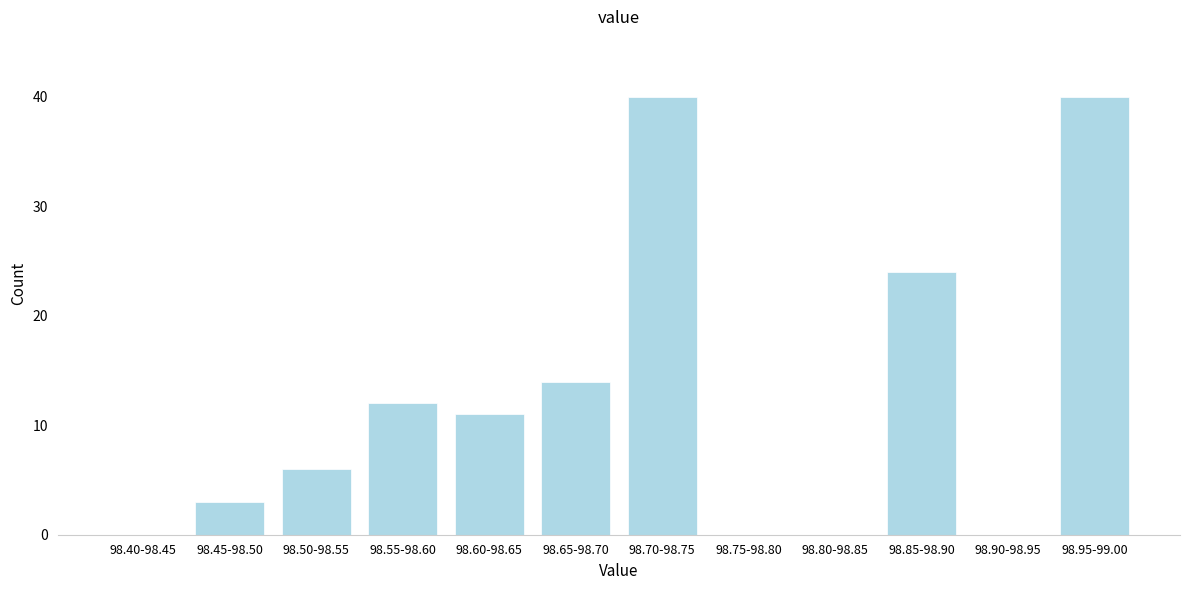

Reading left to right, extract all data points from this chart.

98.40-98.45=0	98.45-98.50=3	98.50-98.55=6	98.55-98.60=12	98.60-98.65=11	98.65-98.70=14	98.70-98.75=40	98.75-98.80=0	98.80-98.85=0	98.85-98.90=24	98.90-98.95=0	98.95-99.00=40